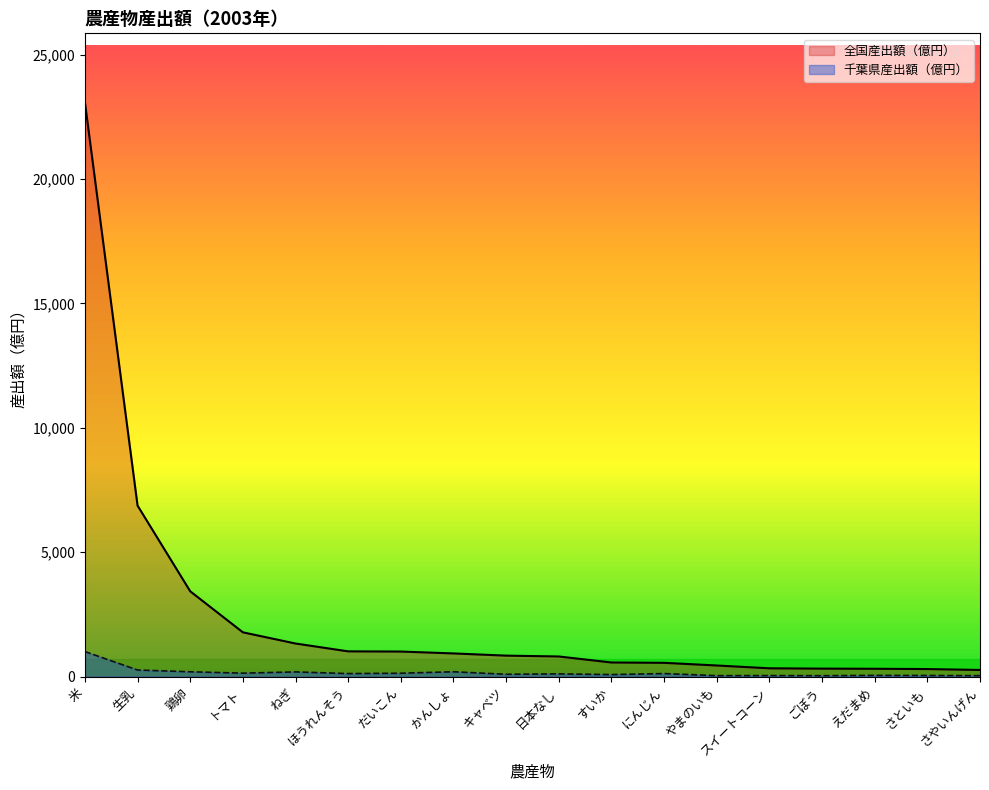

Rank the series by their average value, from lowest to highest.

千葉県産出額（億円）, 全国産出額（億円）